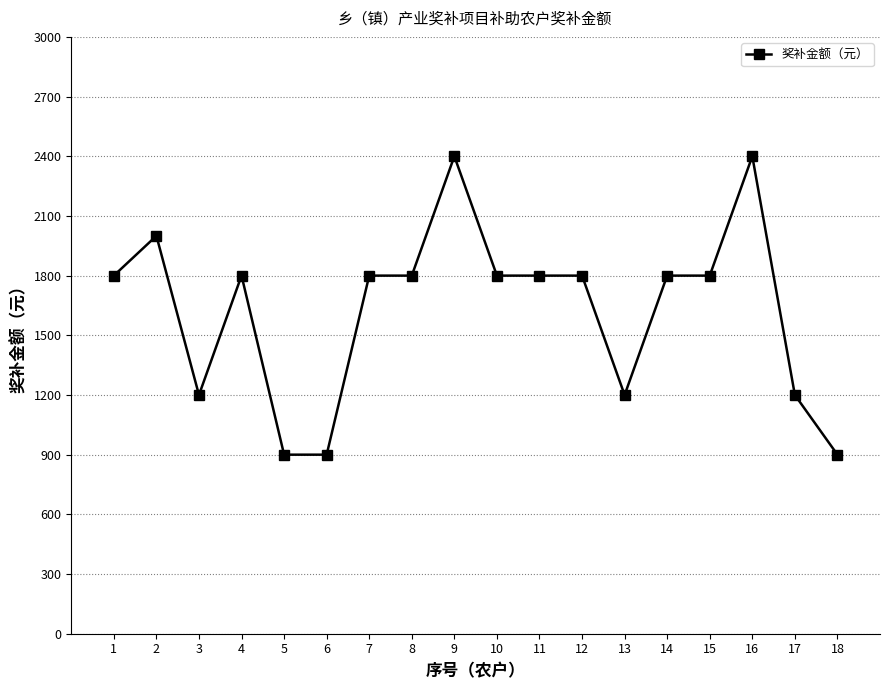

What is the value of the 13th point from the left?

1200